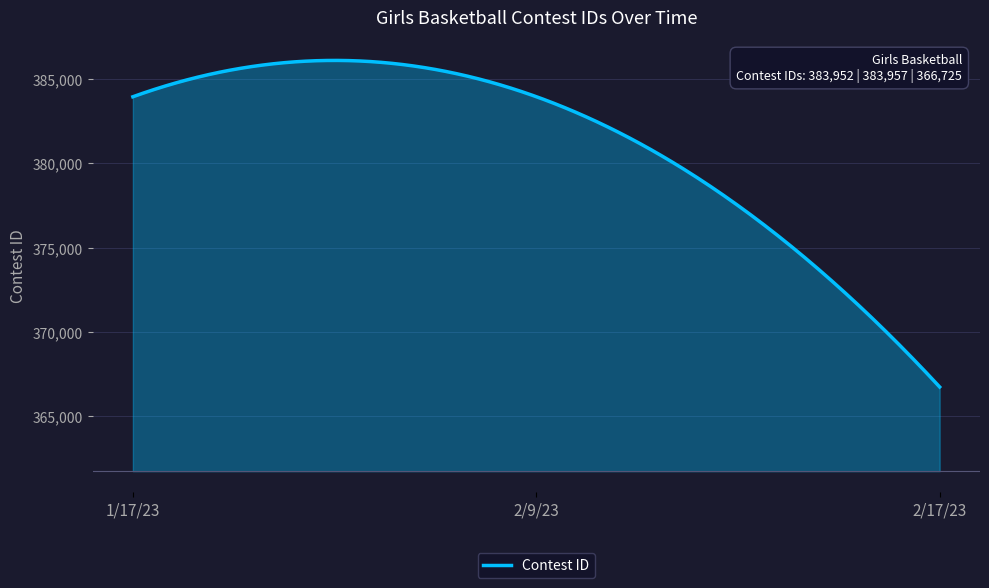

What is the maximum value shown in the chart?

386109.1